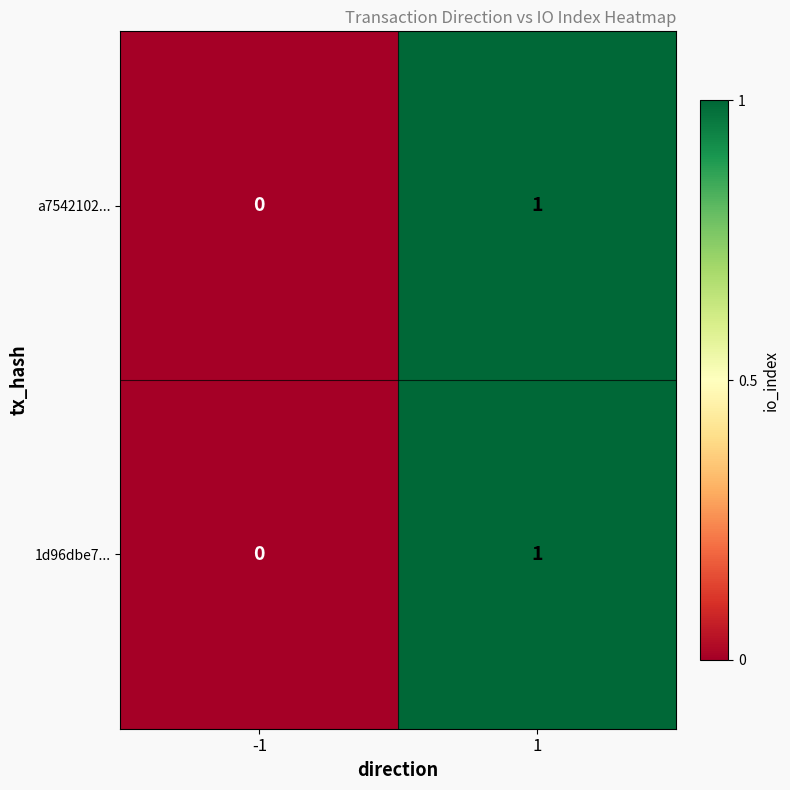

Is the value of 1d96dbe7... at 1 greater than the value of a7542102... at -1?

Yes